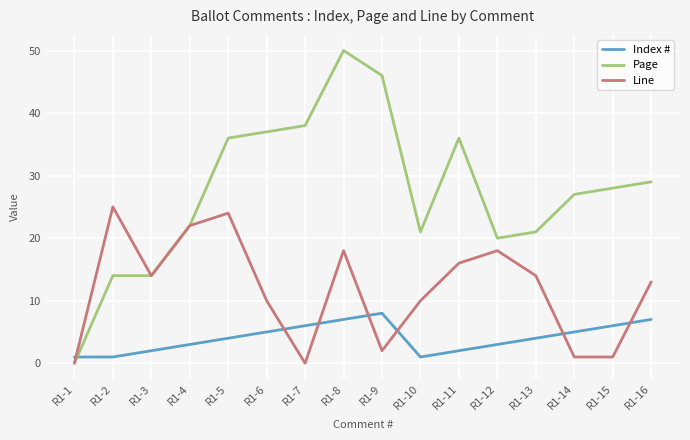

What is the total value across all series at R1-4?

47